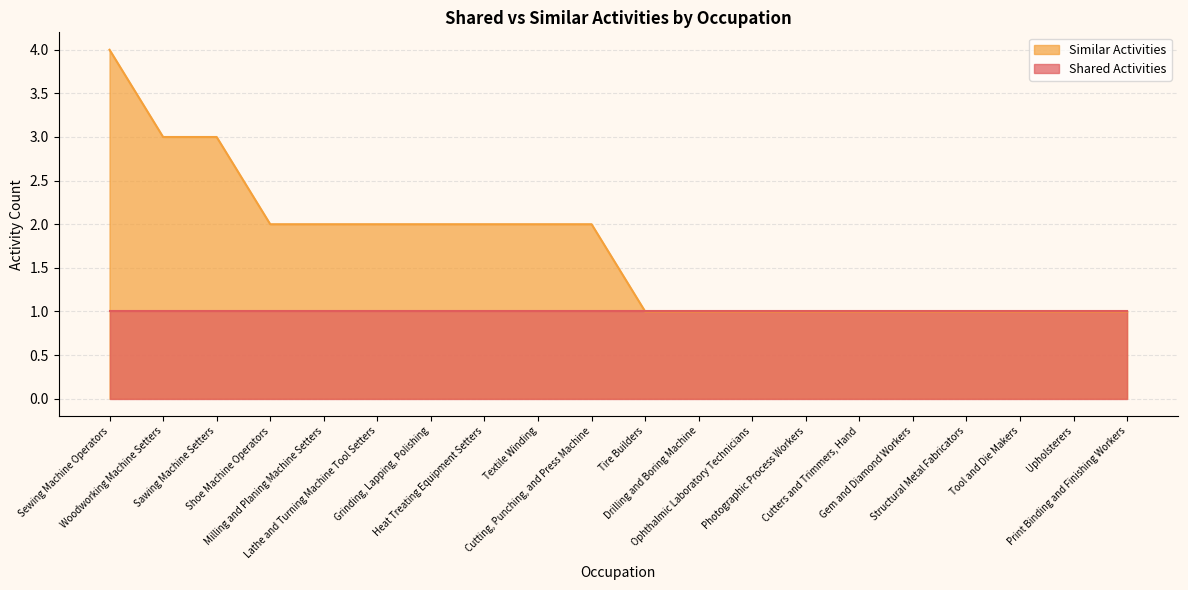

Which label corresponds to the smallest value in the chart?

Tire Builders